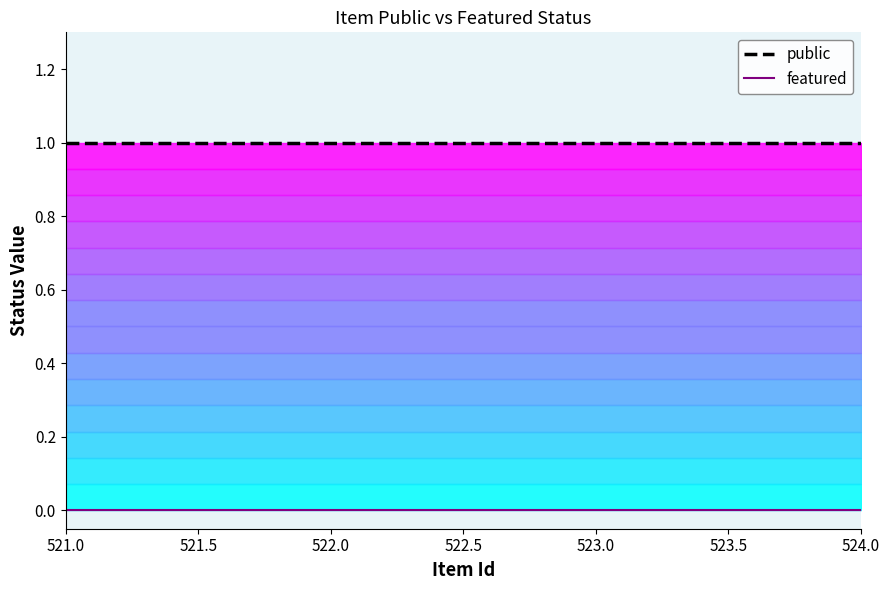

Which category has the highest value in the featured series?

521